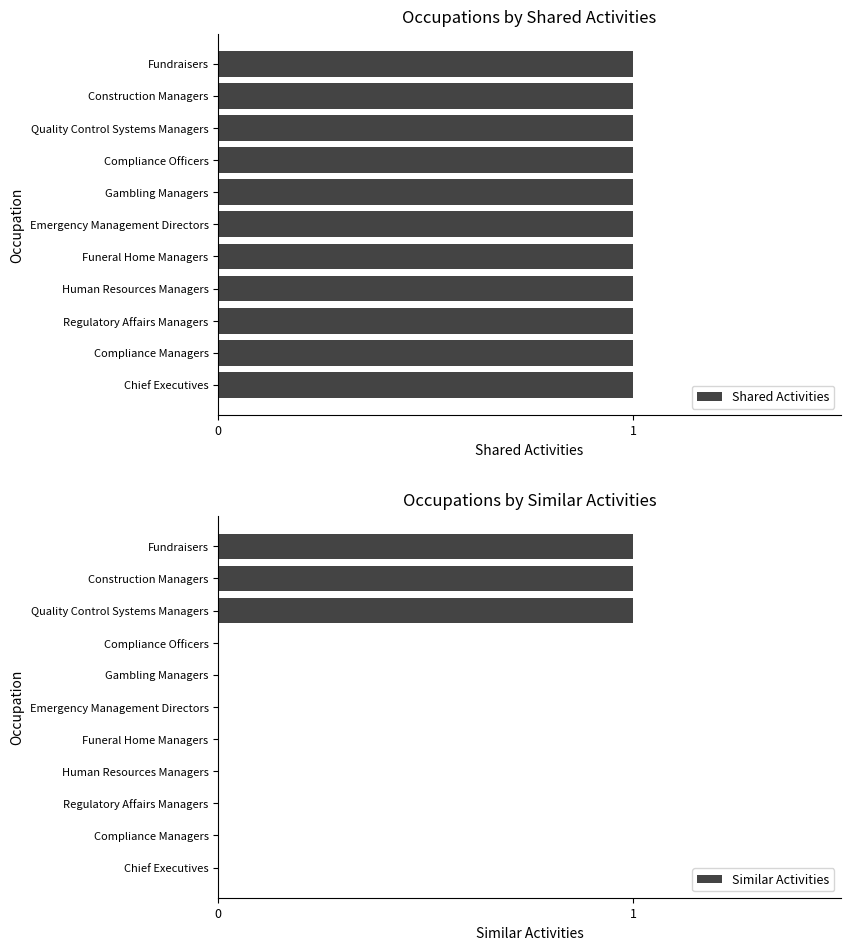

The Similar Activities series shows 0 at Gambling Managers. True or false?

True